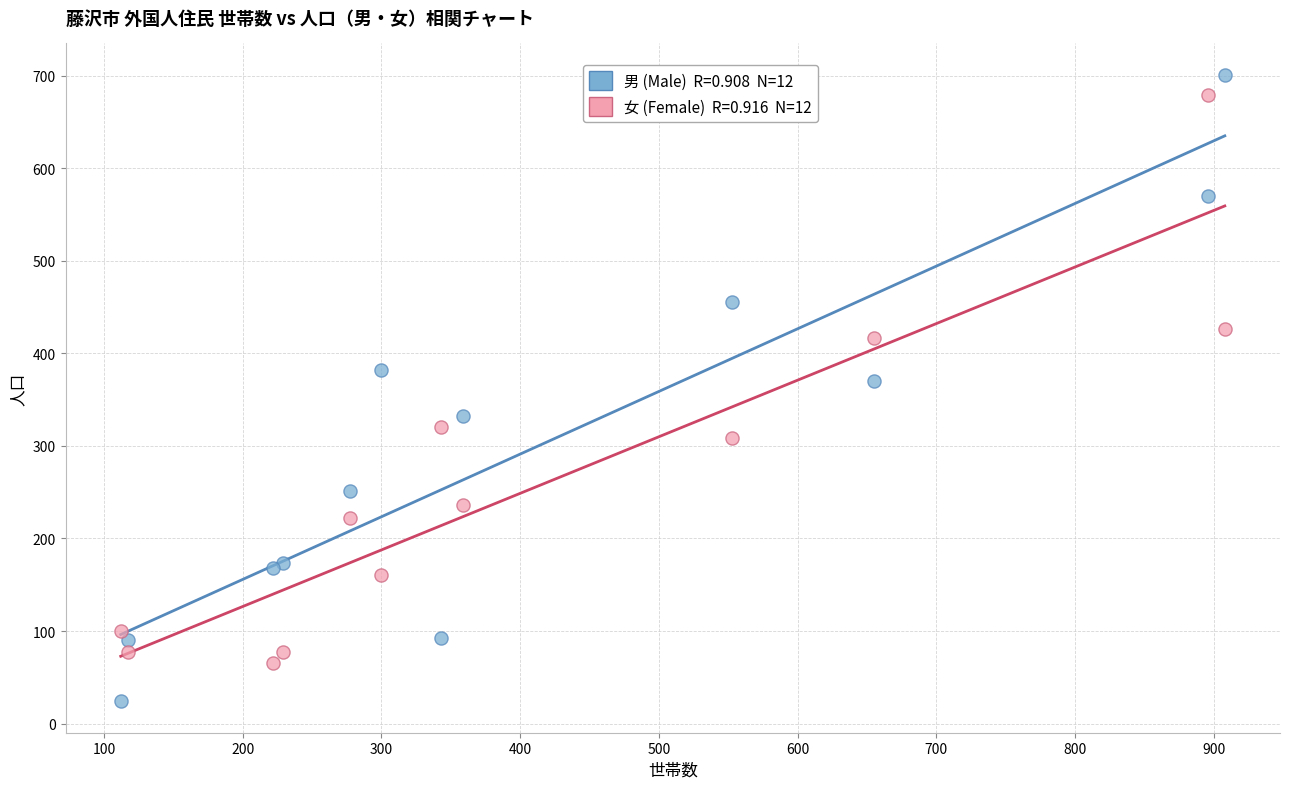

Across all series, what Y value is closest to 362?

370